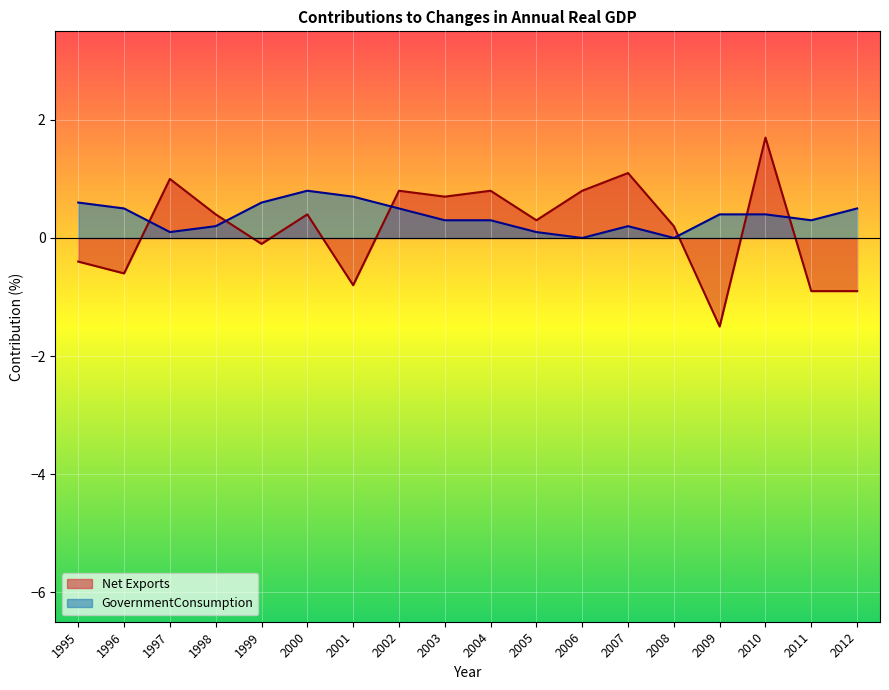

Where is Net Exports nearest to the value 0?

1999